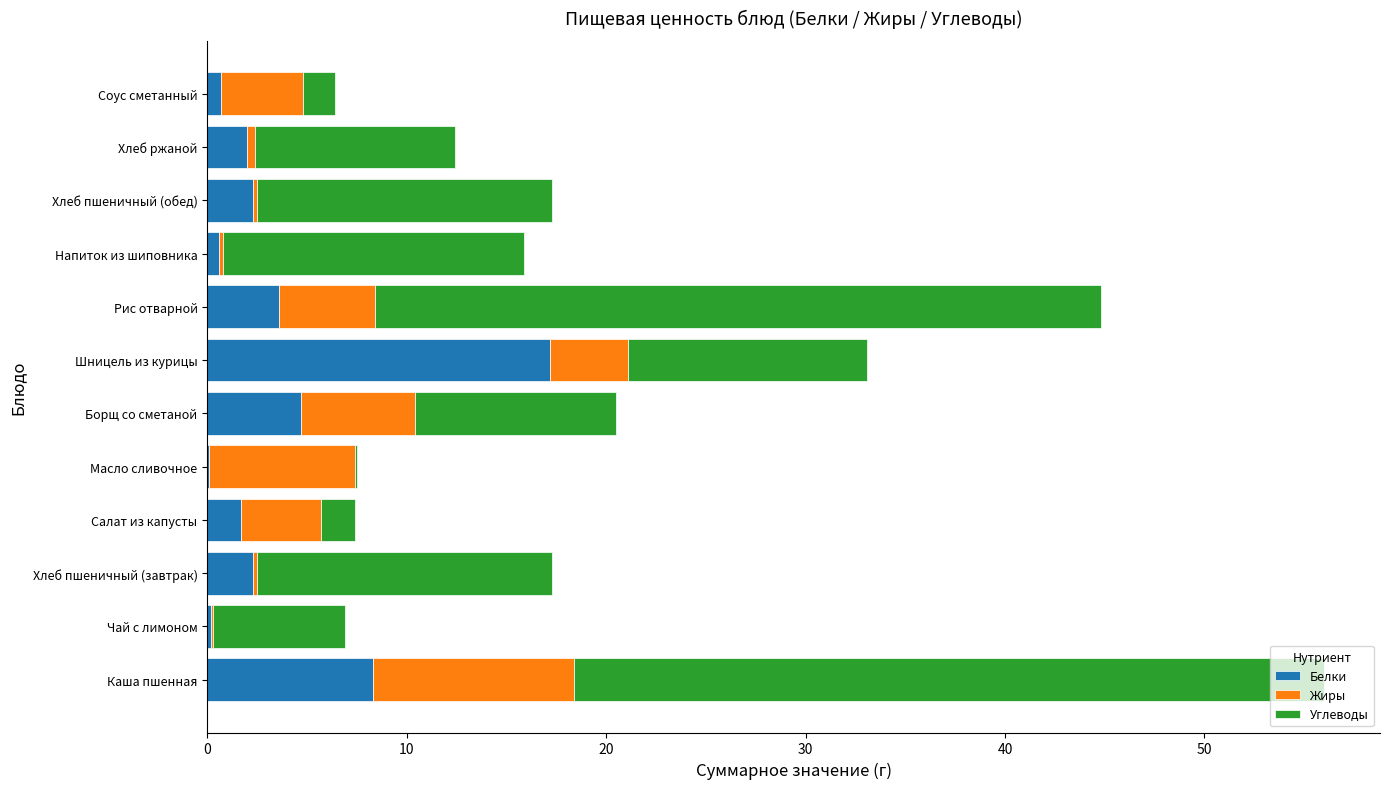

What is the sum of all Белки values?

43.7